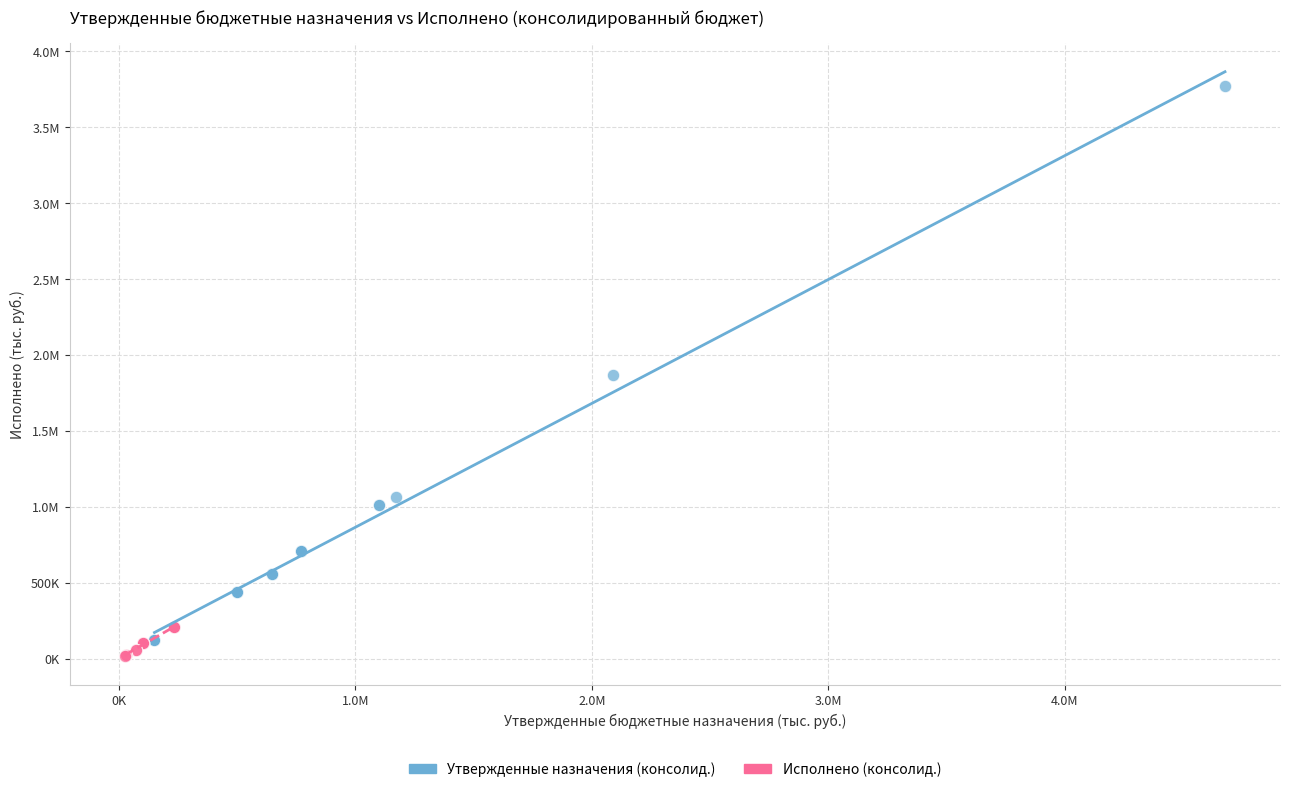

What are all the series names shown in the legend?

Утвержденные назначения (консолид.), Исполнено (консолид.)